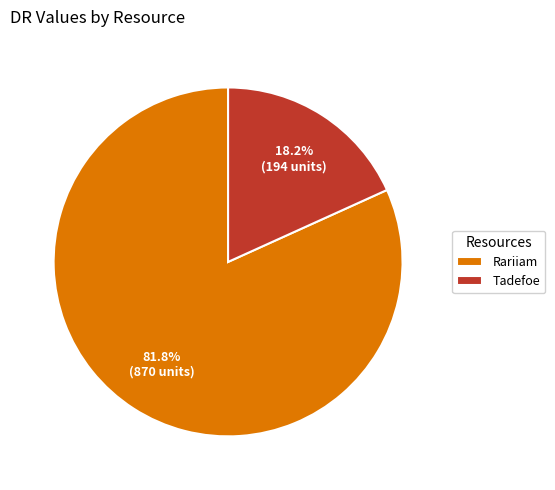

How many segments does this pie chart have?

2